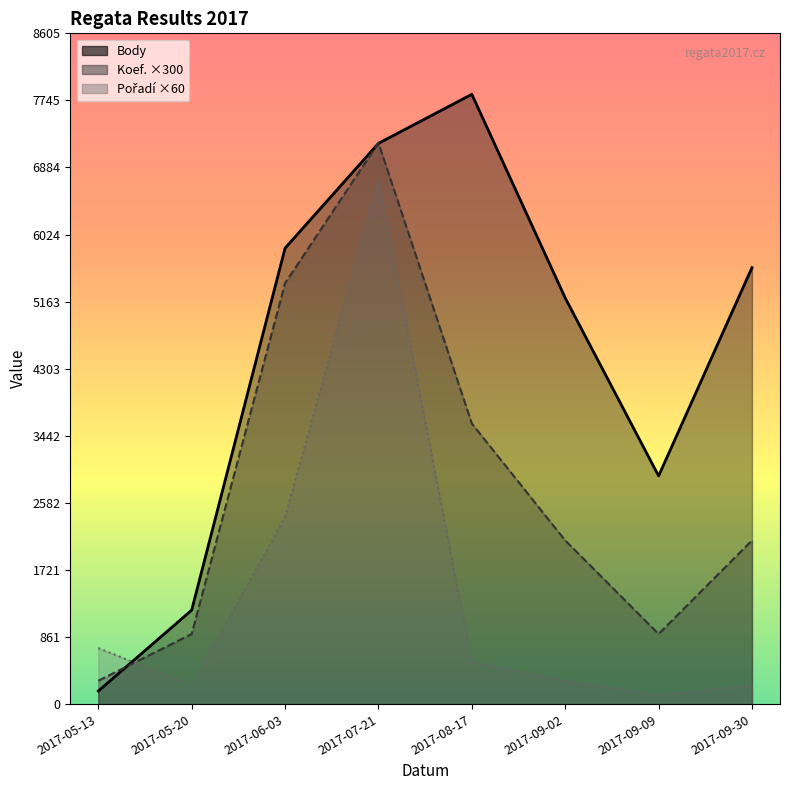

What is the label of the 2nd point from the right?

2017-09-09